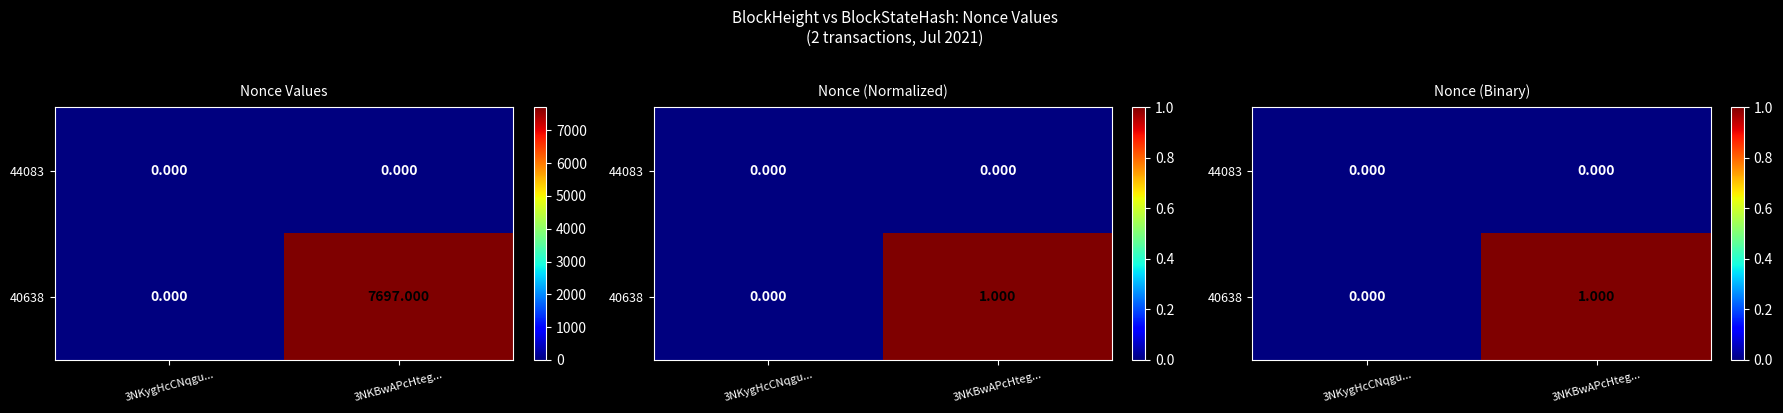

The 40638 series shows 1 at 3NKBwAPcHteg.... True or false?

False